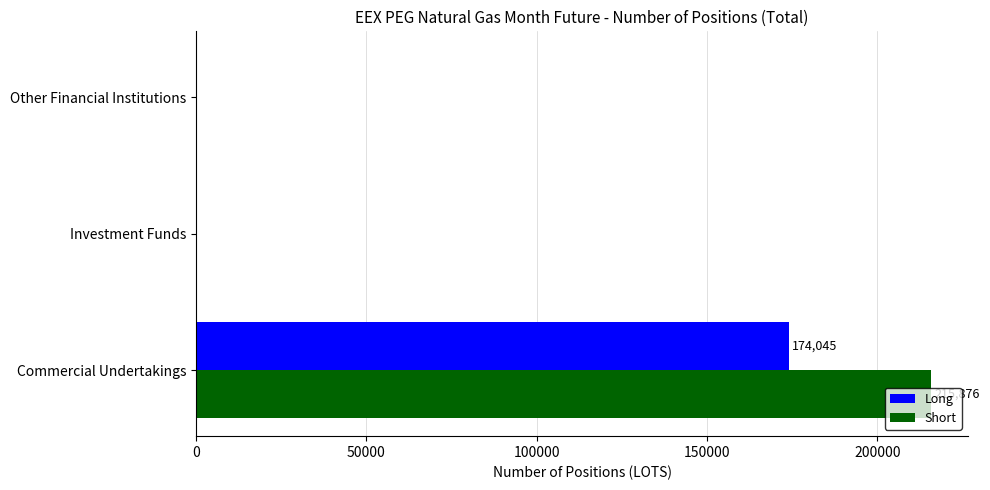

Count the Long values in the range 0 to 174045.

3